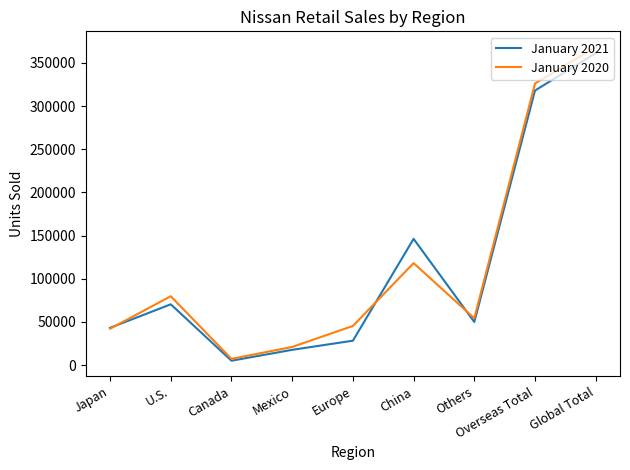

At which category does the chart reach its minimum across all series?

Canada